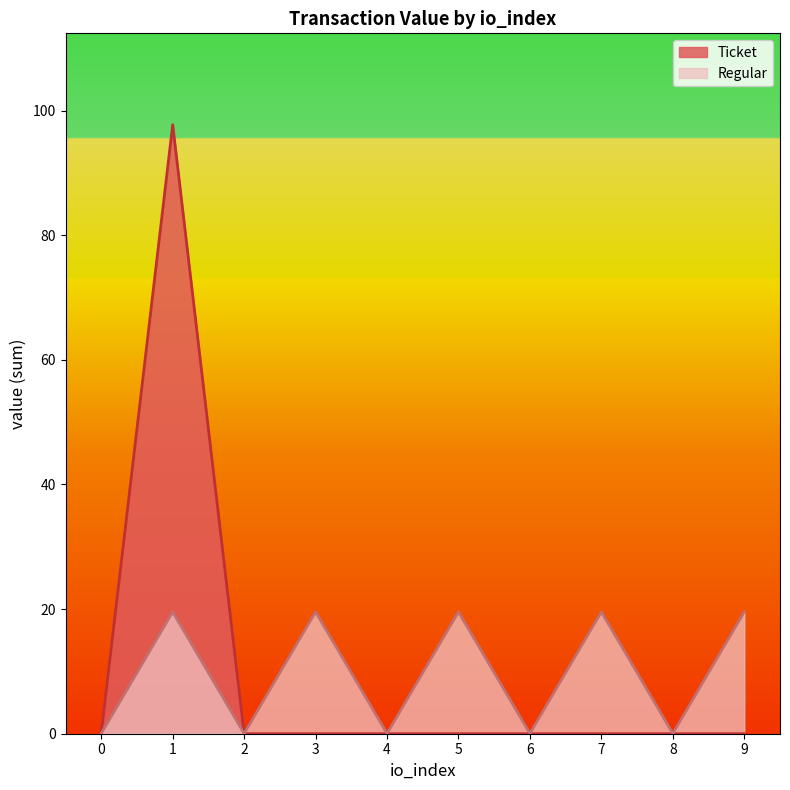

How many distinct data groups are displayed?

2